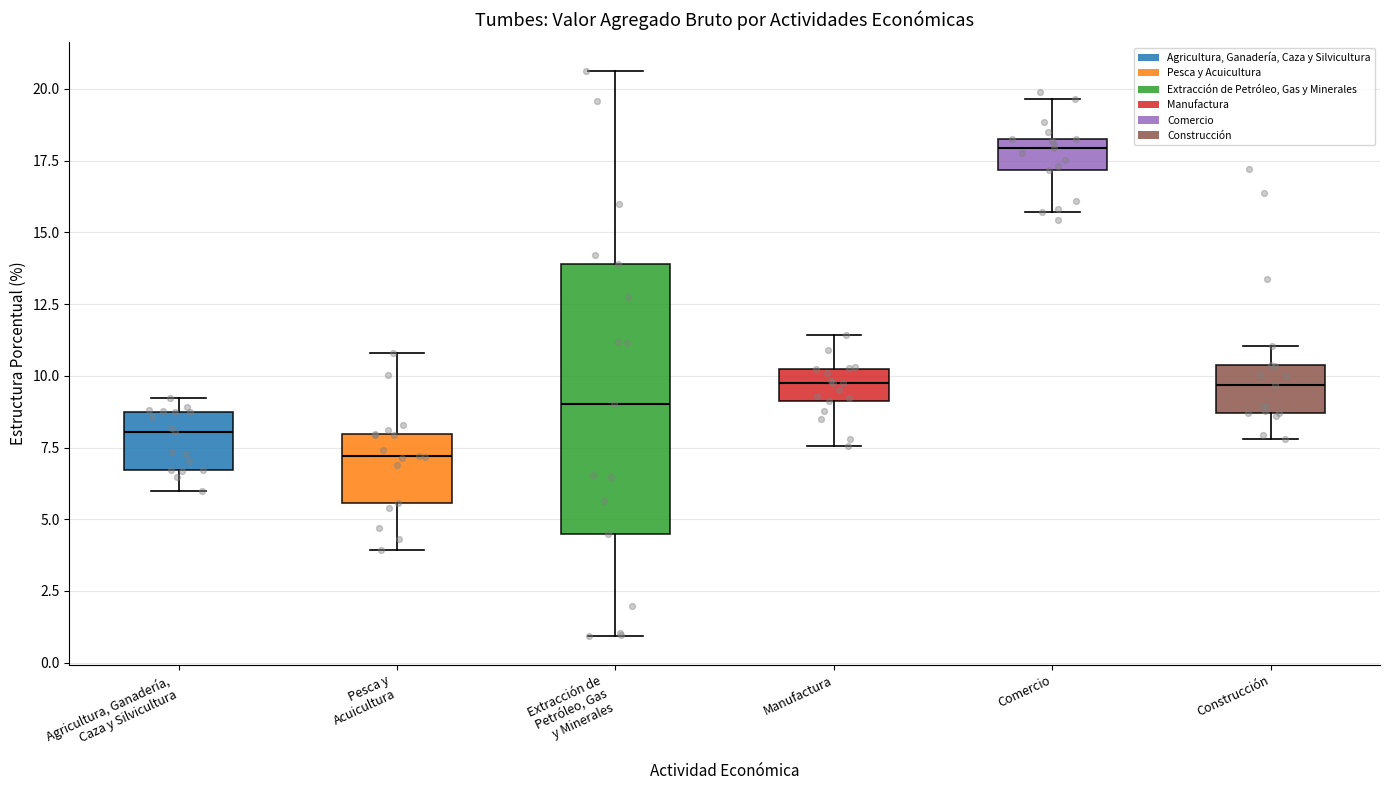

Which box is the tallest, from its lower edge to its upper edge?

Extracción de Petróleo, Gas y Minerales